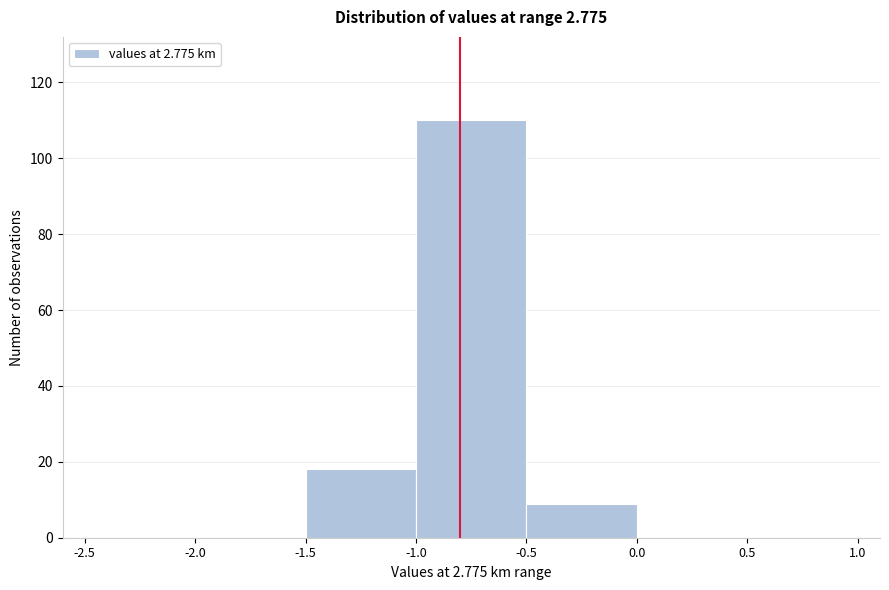

Which range on the x-axis has the tallest bar?

-1.0 to -0.5